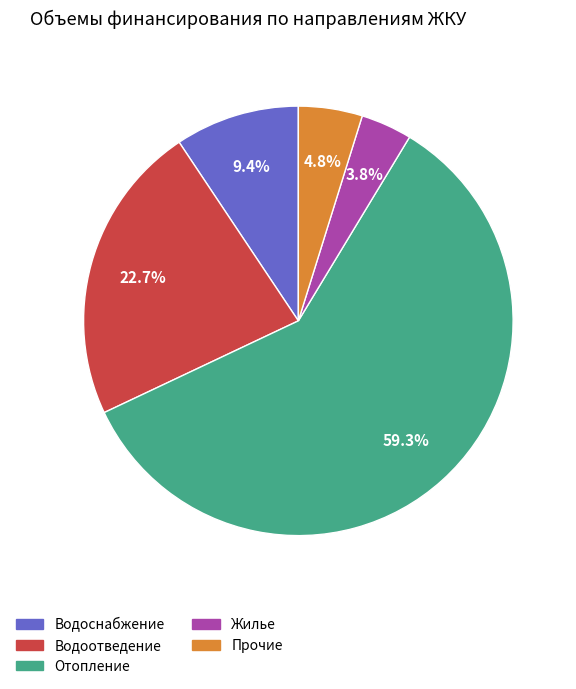

Rank the categories by value from lowest to highest.

Жилье, Прочие, Водоснабжение, Водоотведение, Отопление